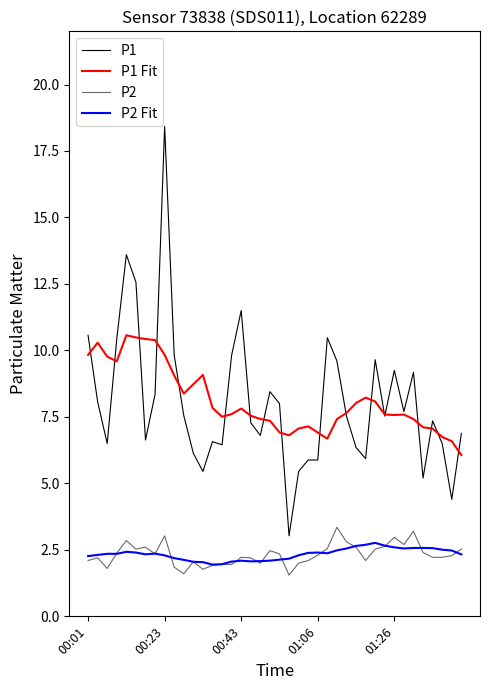

How many distinct data groups are displayed?

4